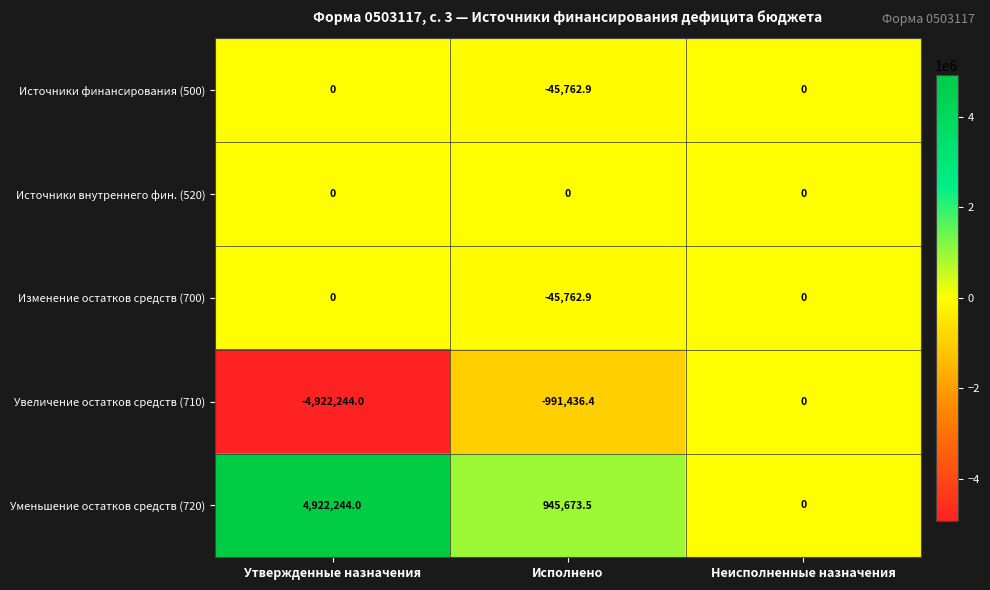

Which label corresponds to the smallest value in the chart?

Утвержденные назначения